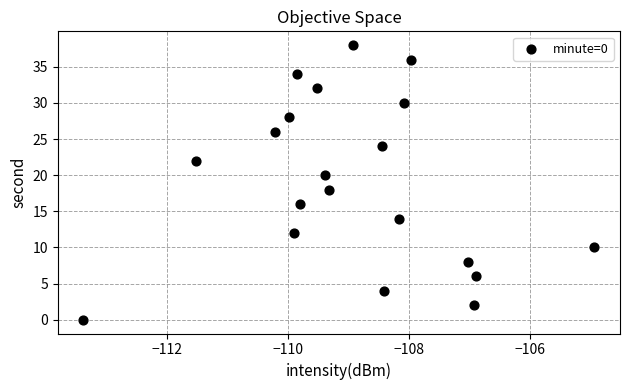

What is the range of Y values (max minus min)?

38